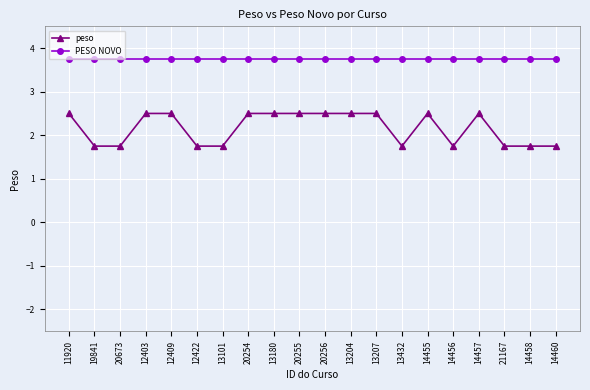

How many lines are shown in the chart?

2